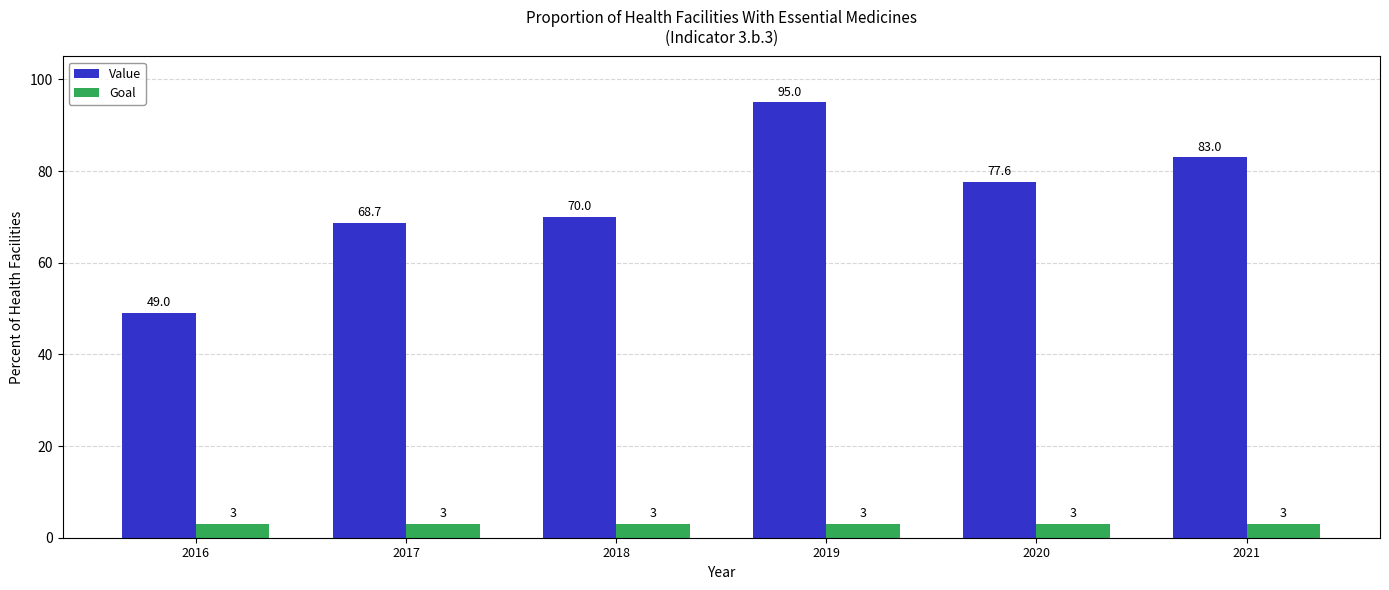

How many data points in Value are above 77?

3